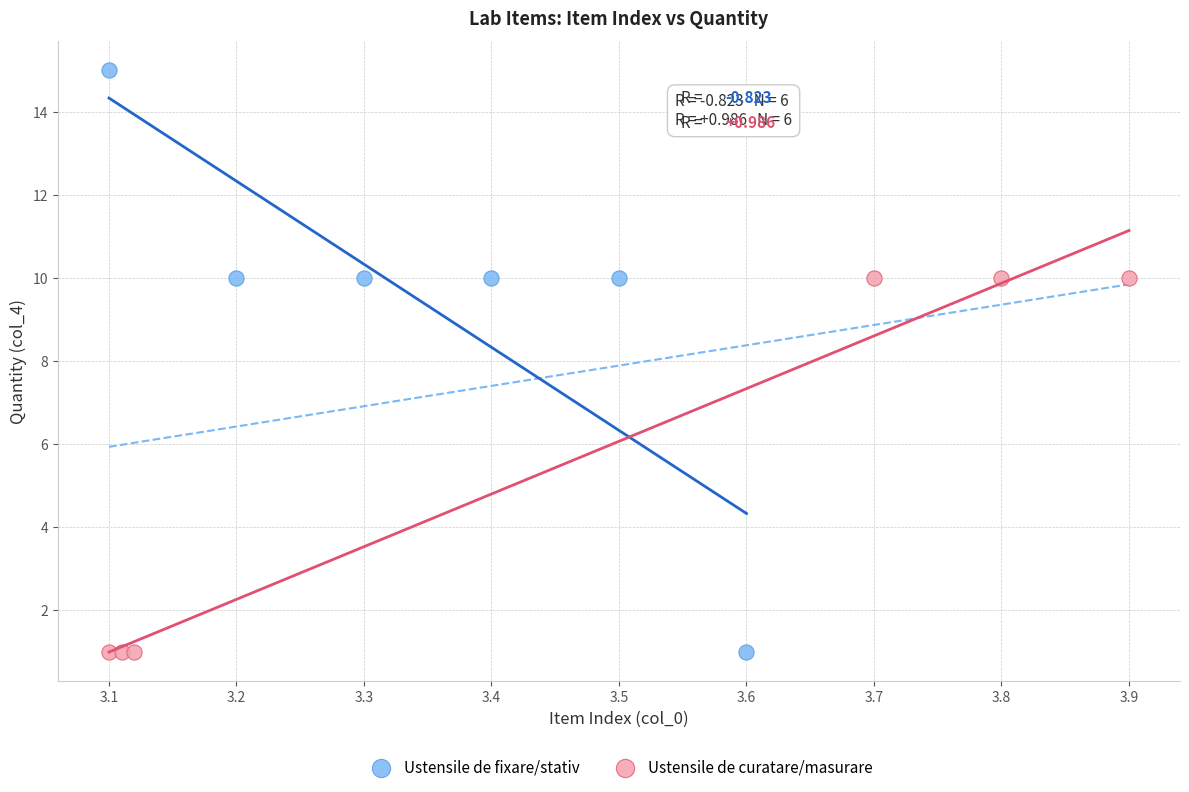

Which series contains the highest Y value?

Ustensile de fixare/stativ